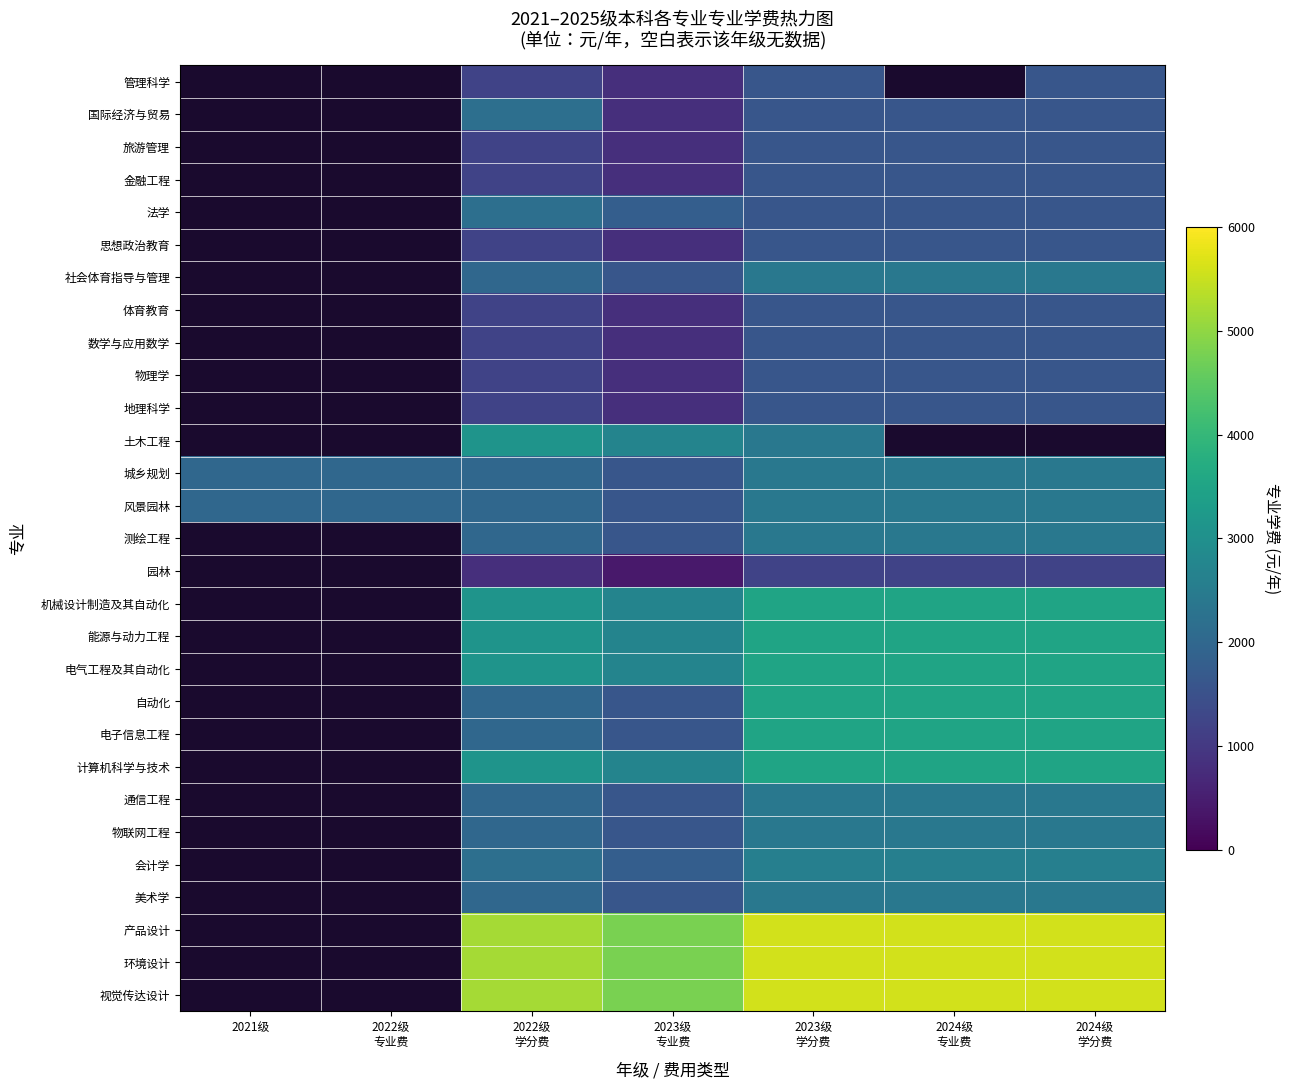

The value of 体育教育 at 2022级 学分费 is 1929.2. True or false?

False